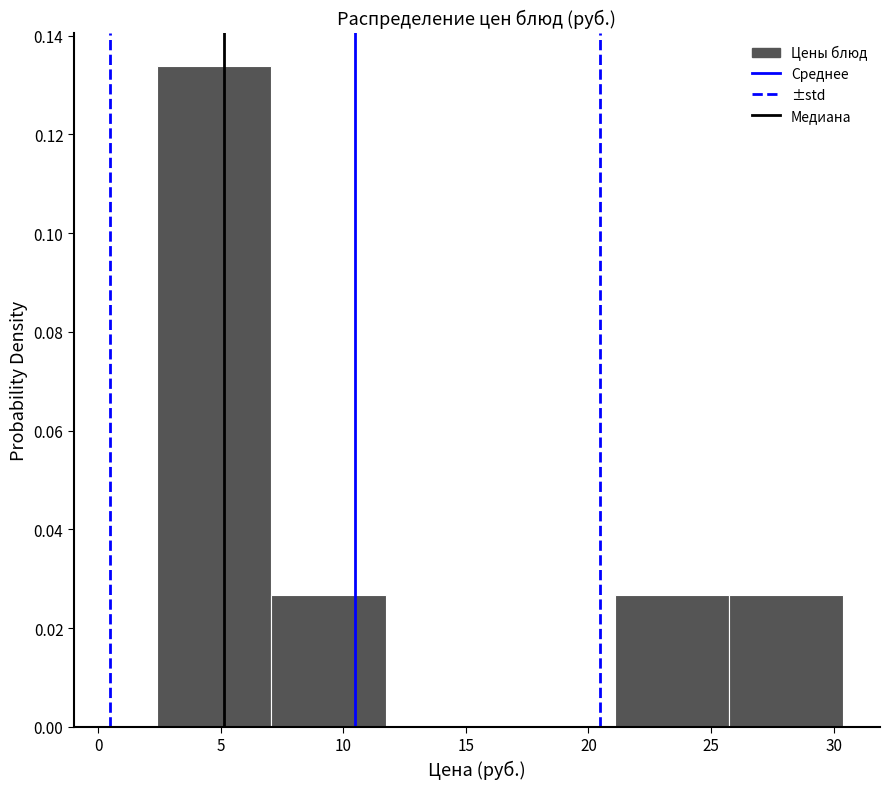

How tall is the bar that spans 7.0 to 11.5 on the x-axis? Neither the bar edges nor the heights are printed on the chart, so give them approximately, as read against the axes.

0.026